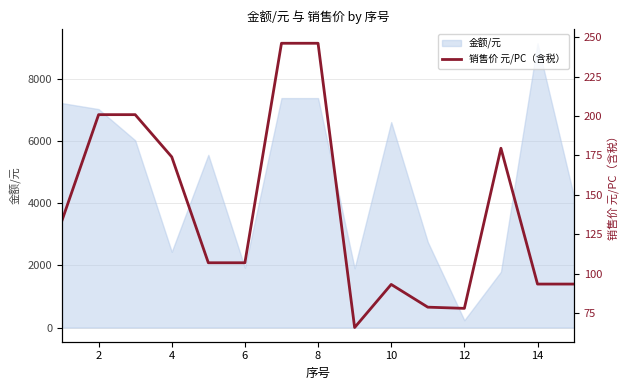

The value at 8 is 59.7. True or false?

False